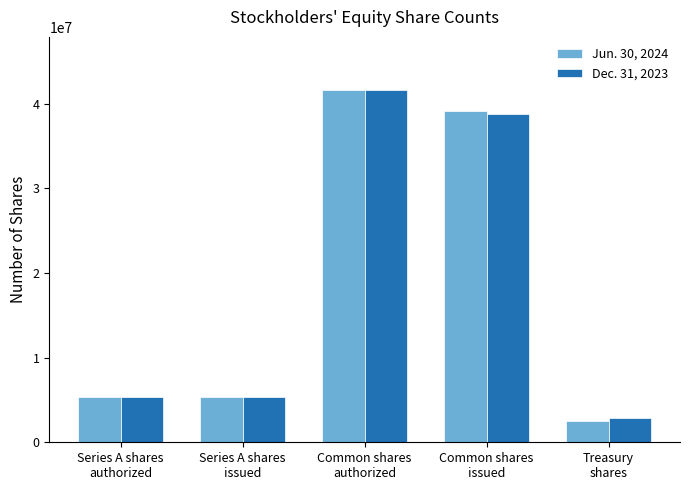

Which series has the widest spread of values?

Jun. 30, 2024